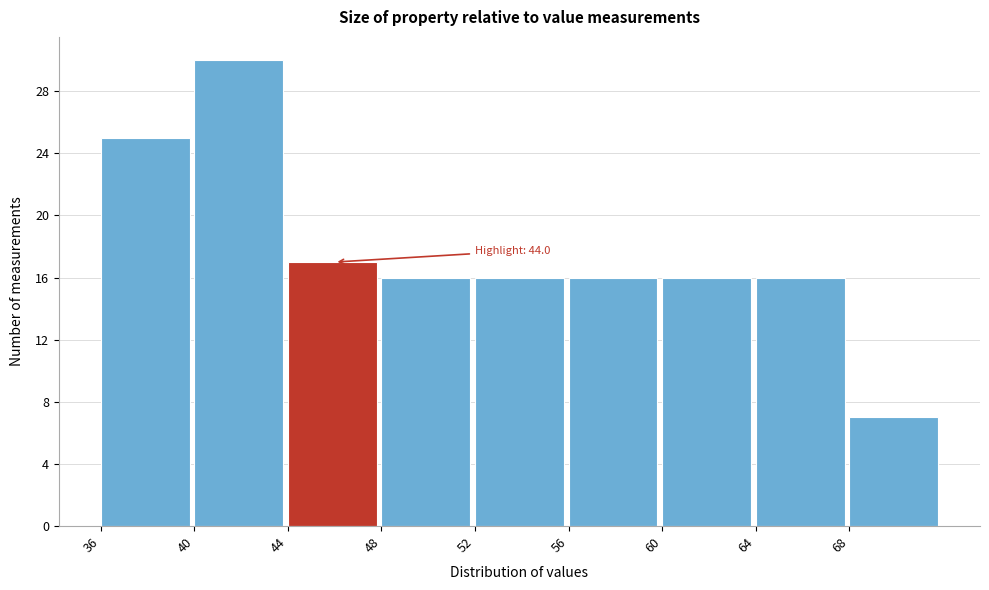

Which range on the x-axis has the tallest bar?

40 to 44